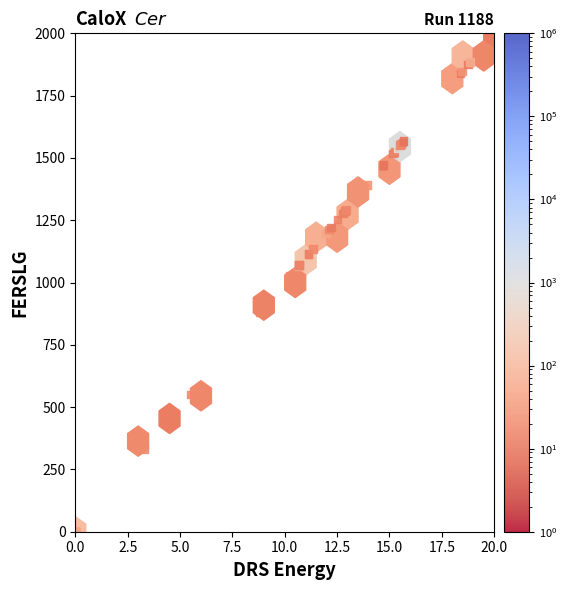

What Y value in the scatter plot is closest to 1000?

1025.7